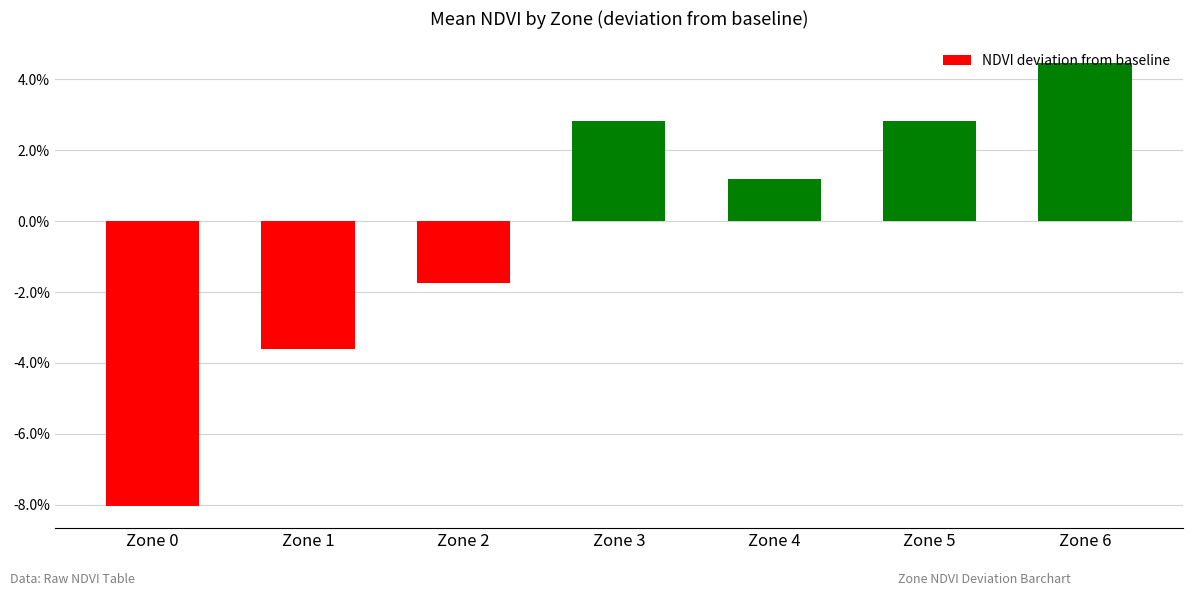

Rank the categories by value from highest to lowest.

Zone 6, Zone 3, Zone 5, Zone 4, Zone 2, Zone 1, Zone 0